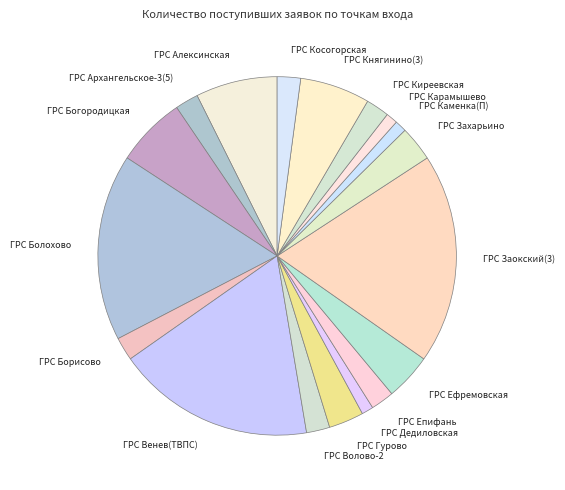

Is it true that ГРС Волово-2 is 8% of the pie?

False